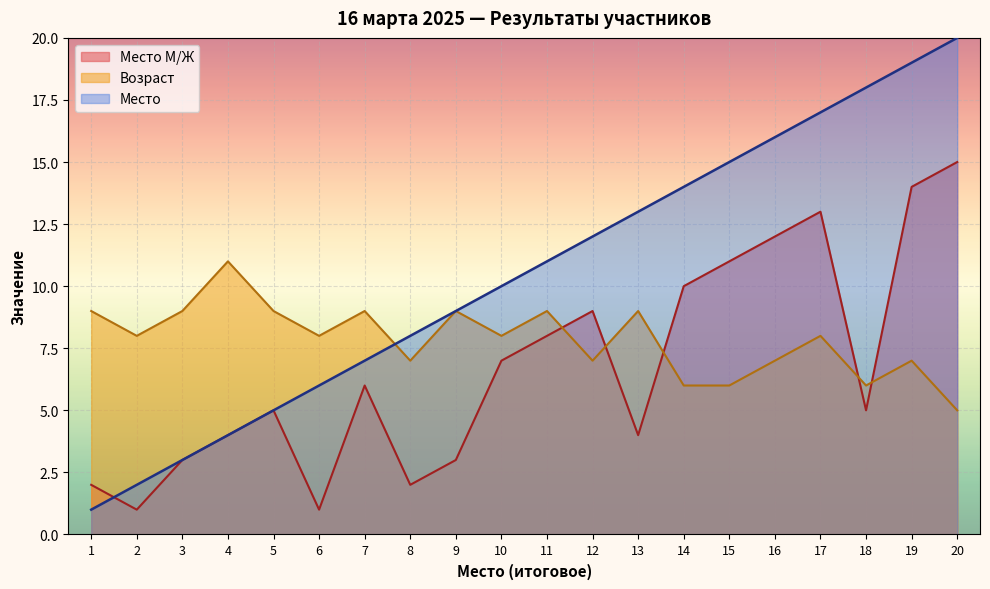

Read the Место М/Ж value at 15.

11